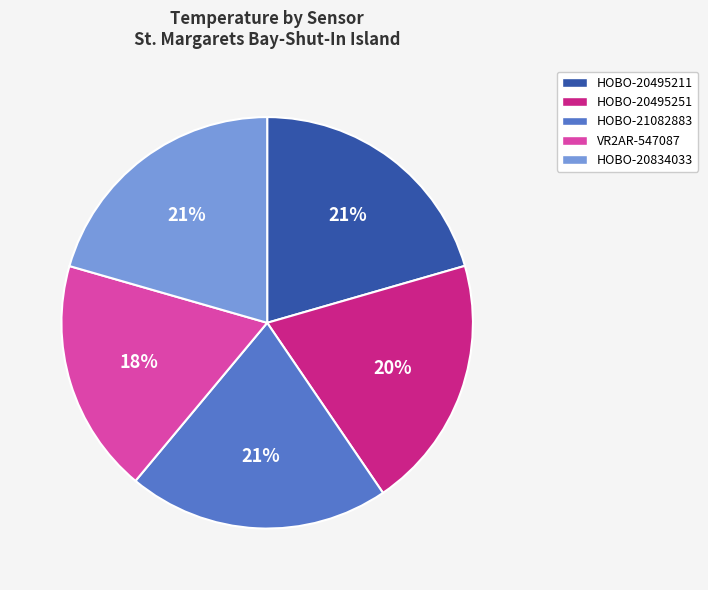

How many slices are in this pie chart?

5